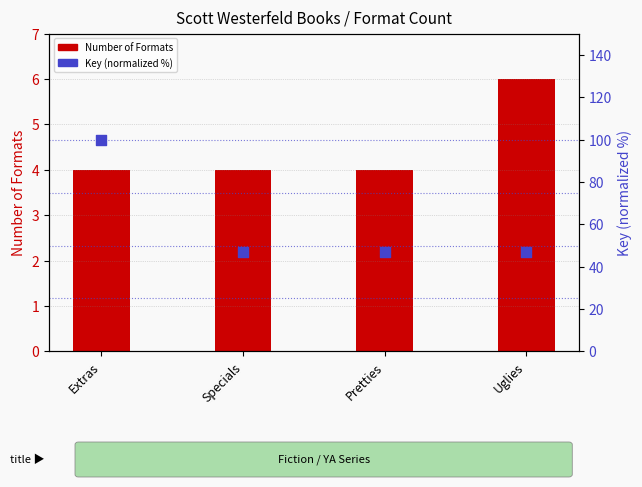

What is the total value across all series at Specials?

51.1